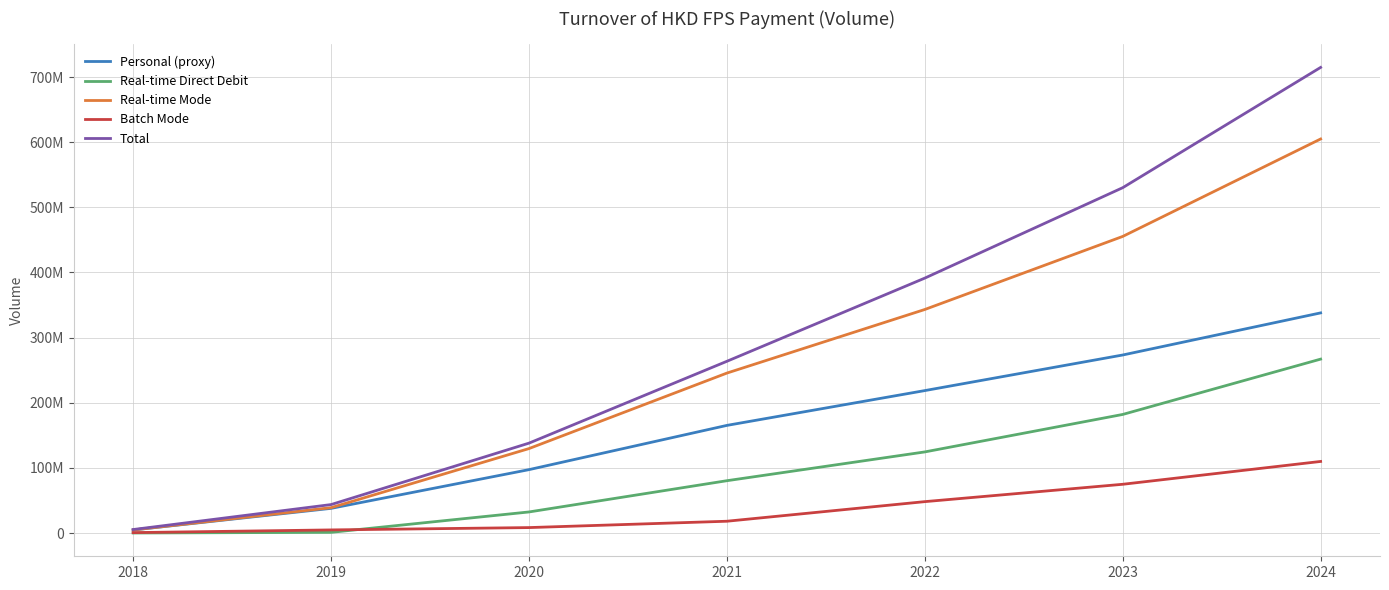

What is the sum of all Real-time Mode values?

1822376991